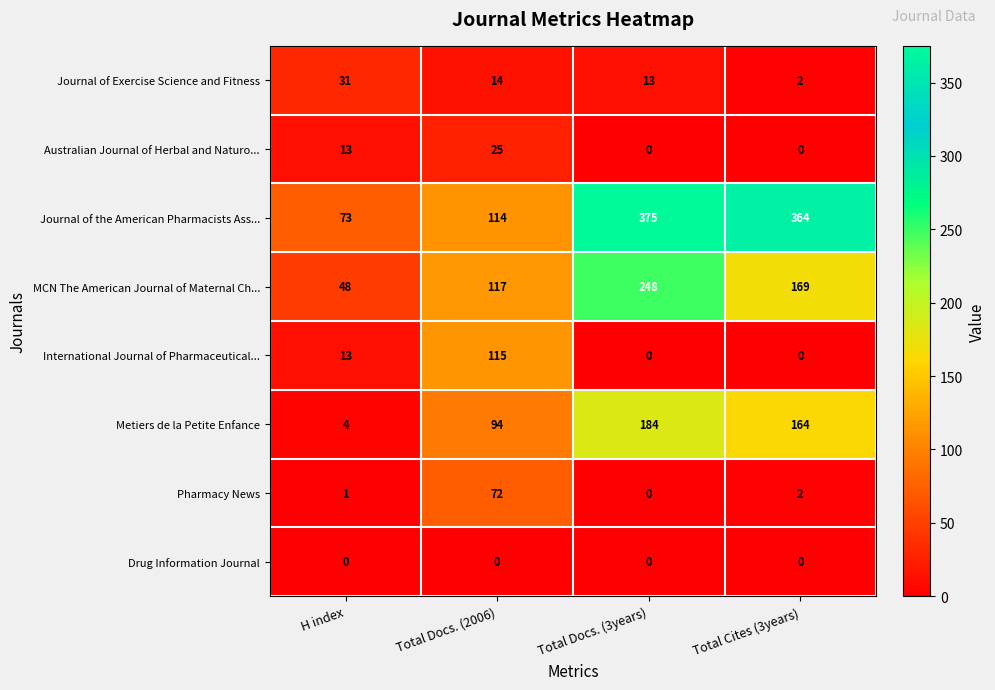

At which category is the sum across all series the highest?

Total Docs. (3years)